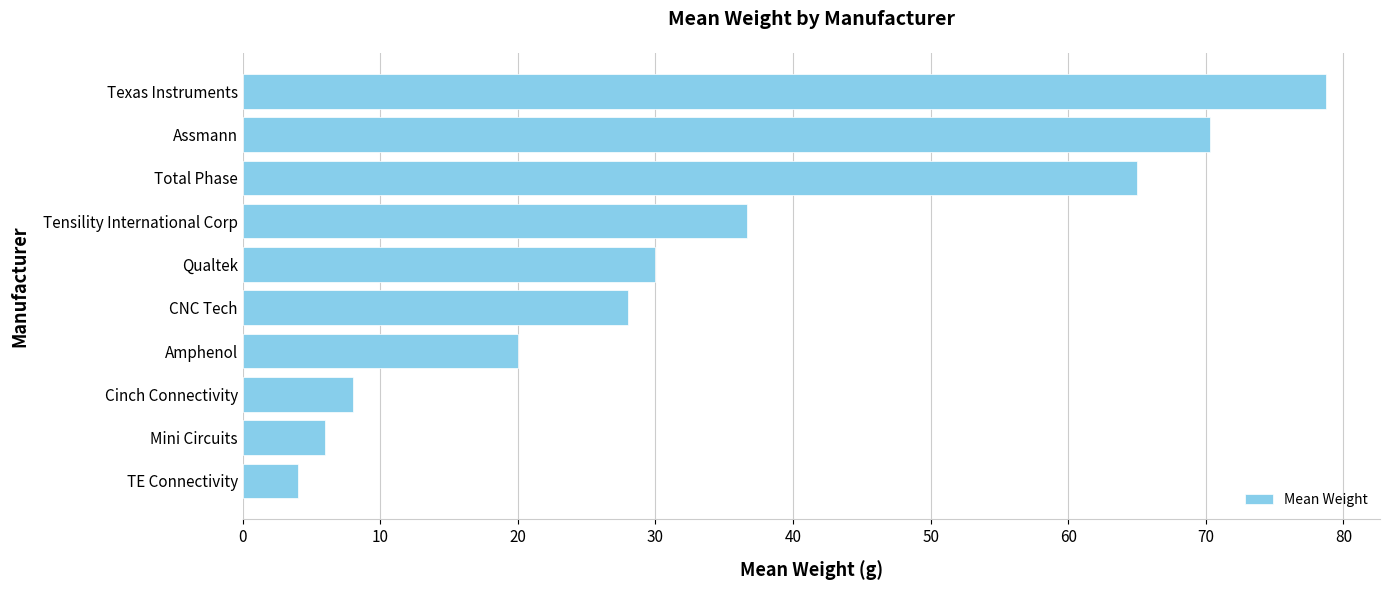

What is the ratio of the value at Tensility International Corp to the value at Mini Circuits?

6.1